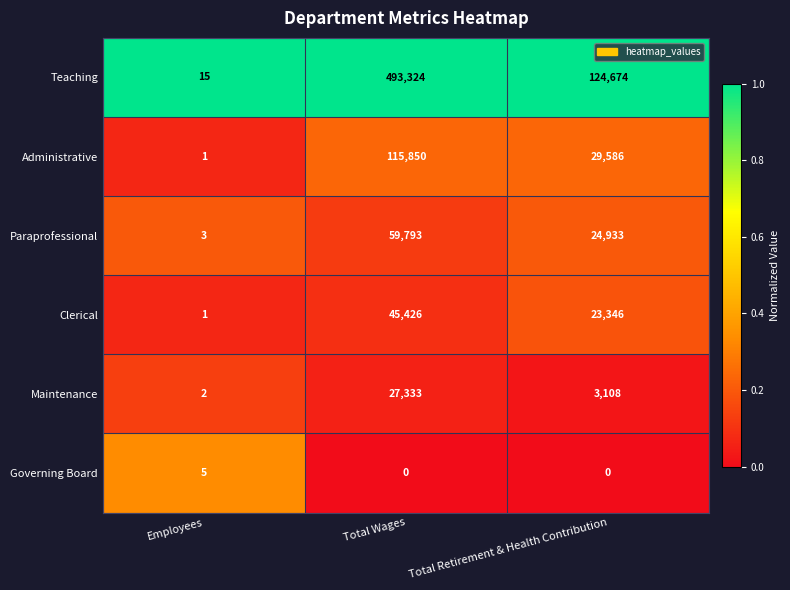

Which category has the highest value across all series?

Total Wages